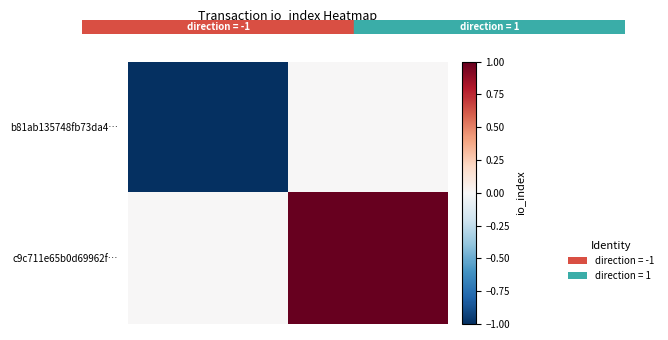

List the series in order of their peak value, highest first.

c9c711e65b0d69962f…, b81ab135748fb73da4…